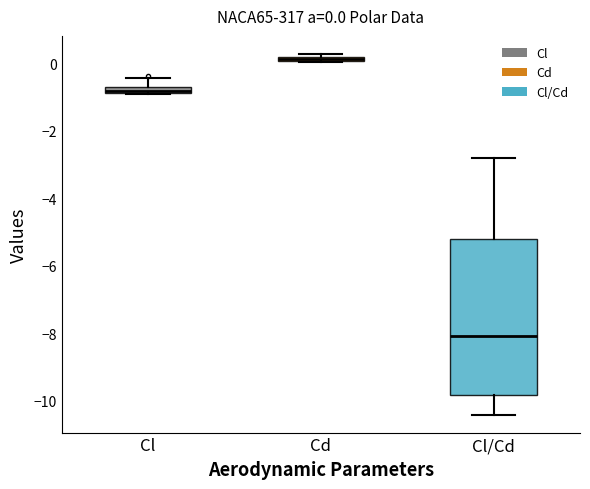

Which box is the tallest, from its lower edge to its upper edge?

Cl/Cd